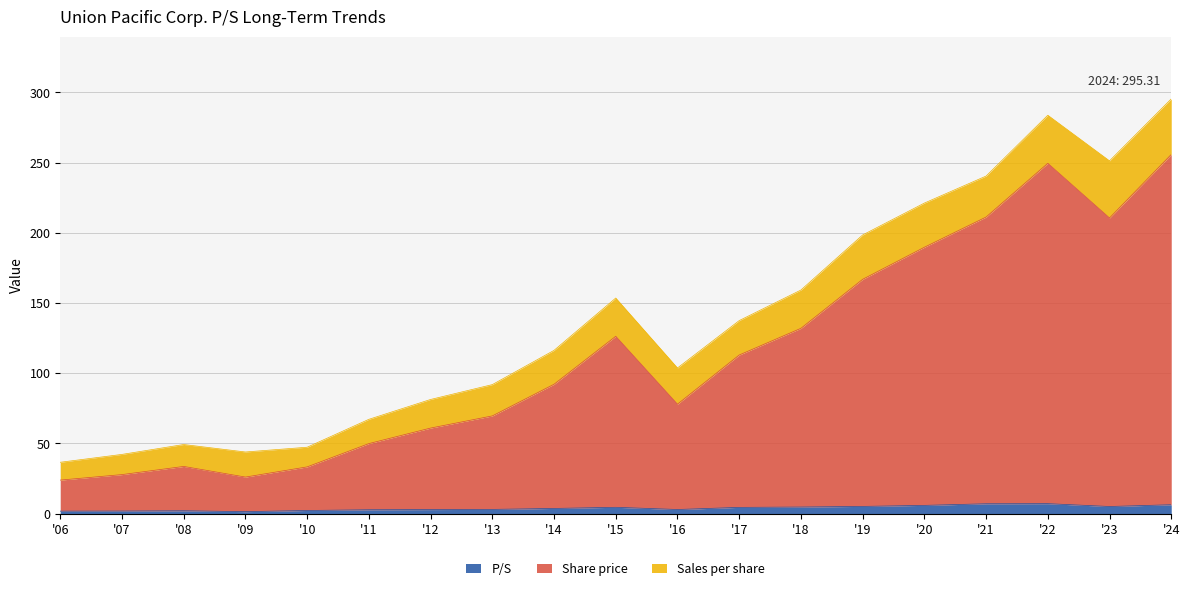

Does the chart display data point markers on the line(s)?

No